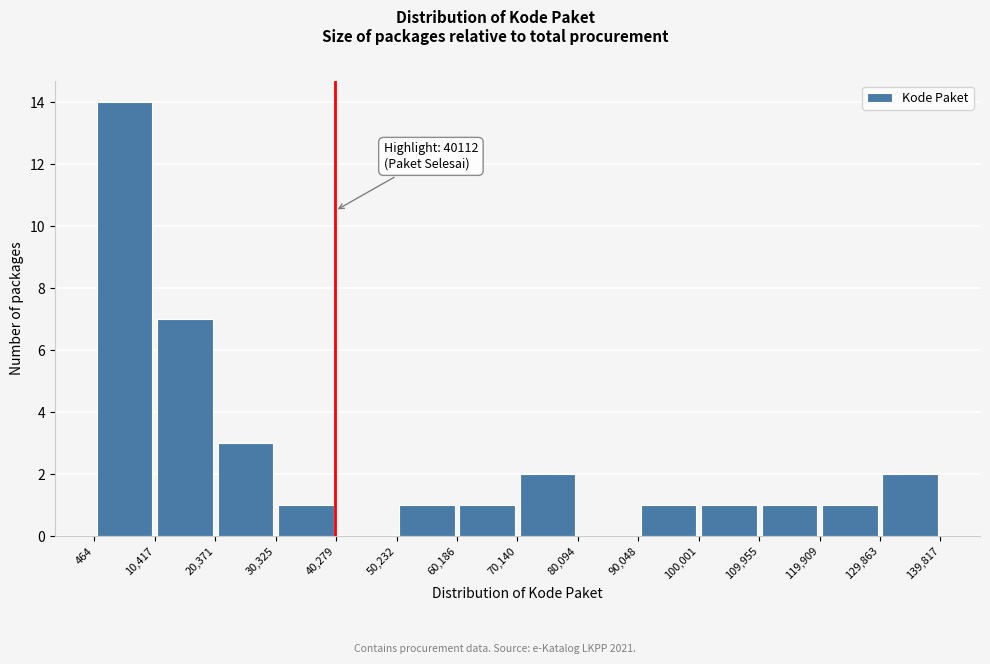

Which range on the x-axis has the tallest bar?

464 to 10,417